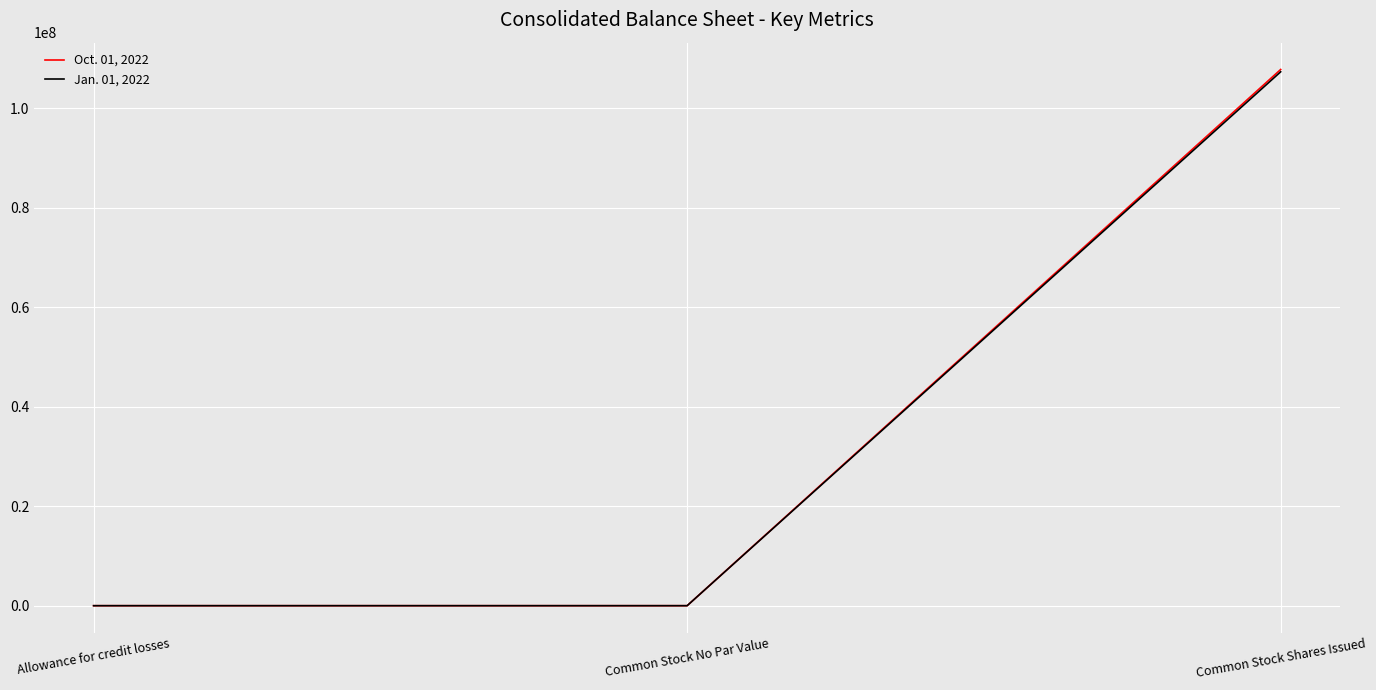

Is it true that Oct. 01, 2022 equals 107827577 at Common Stock Shares Issued?

True